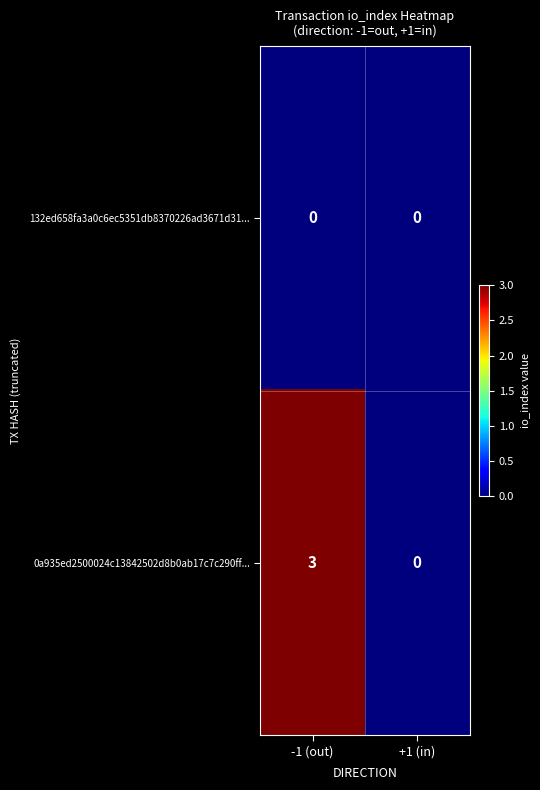

What is the spread (max minus min) of values at -1 (out)?

3